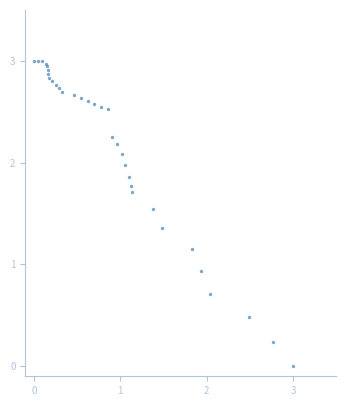

What Y value in the scatter plot is closest to 1?

0.9